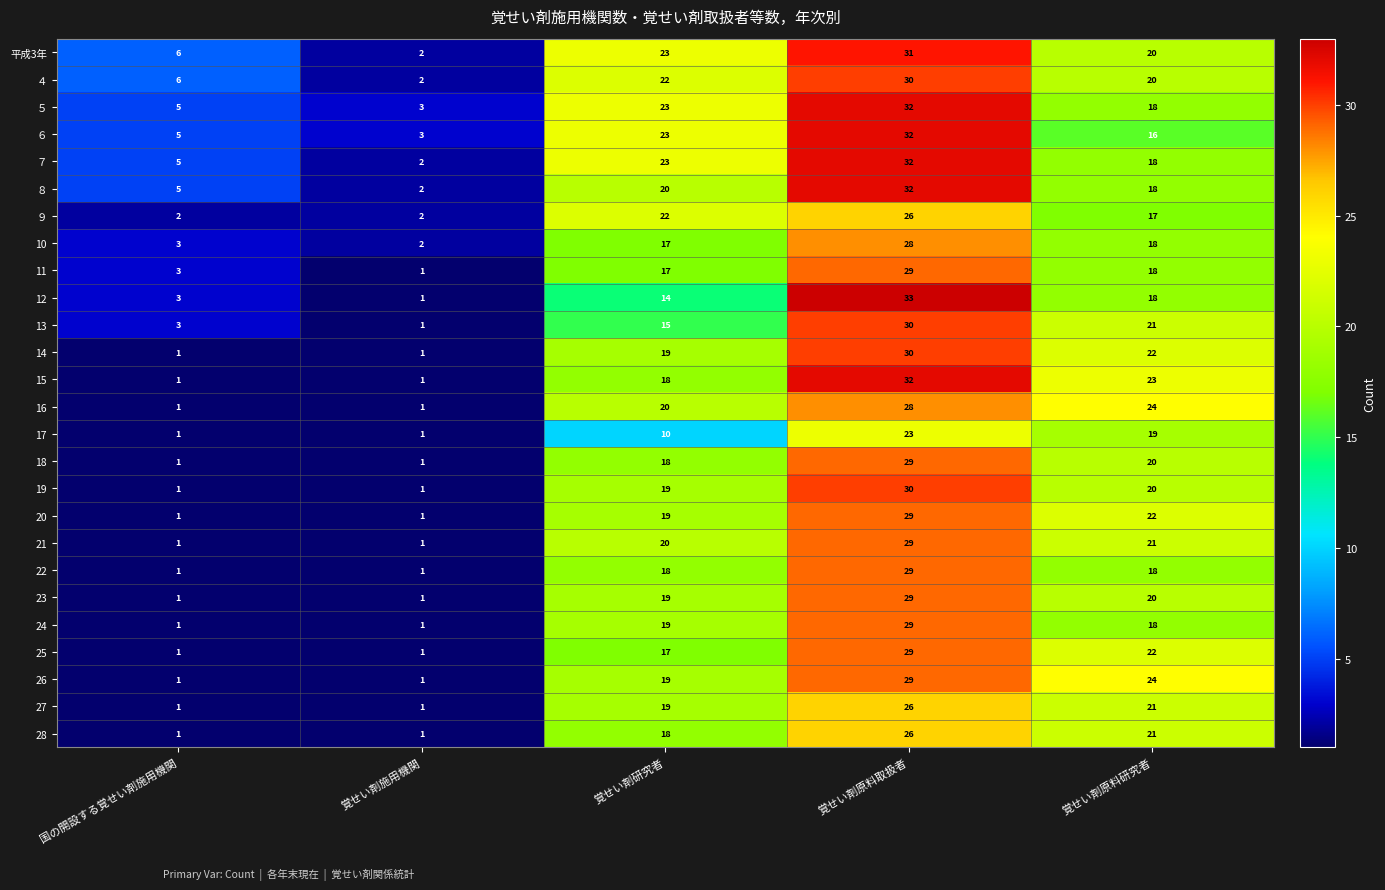

The ９ series shows 2 at 国の開設する覚せい剤施用機関. True or false?

True